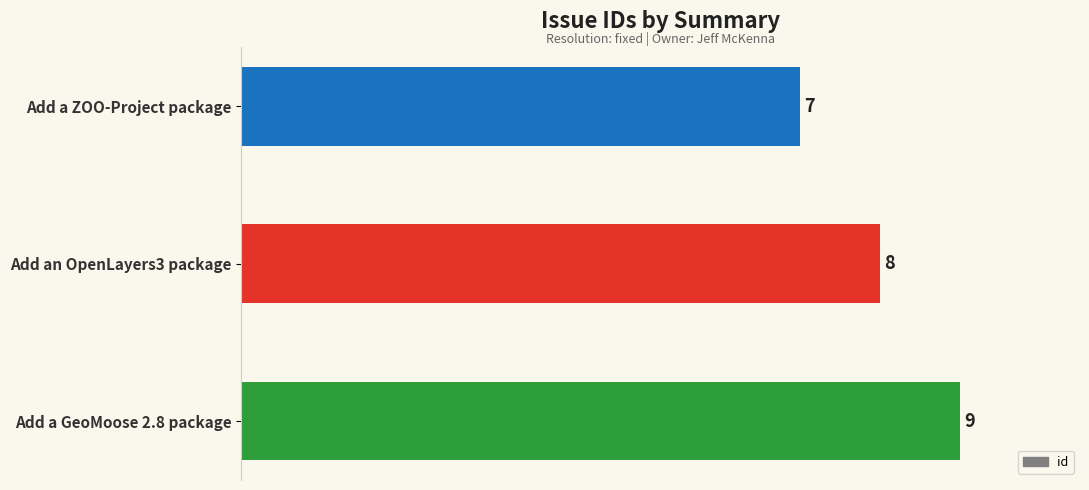

What is the smallest value displayed?

7